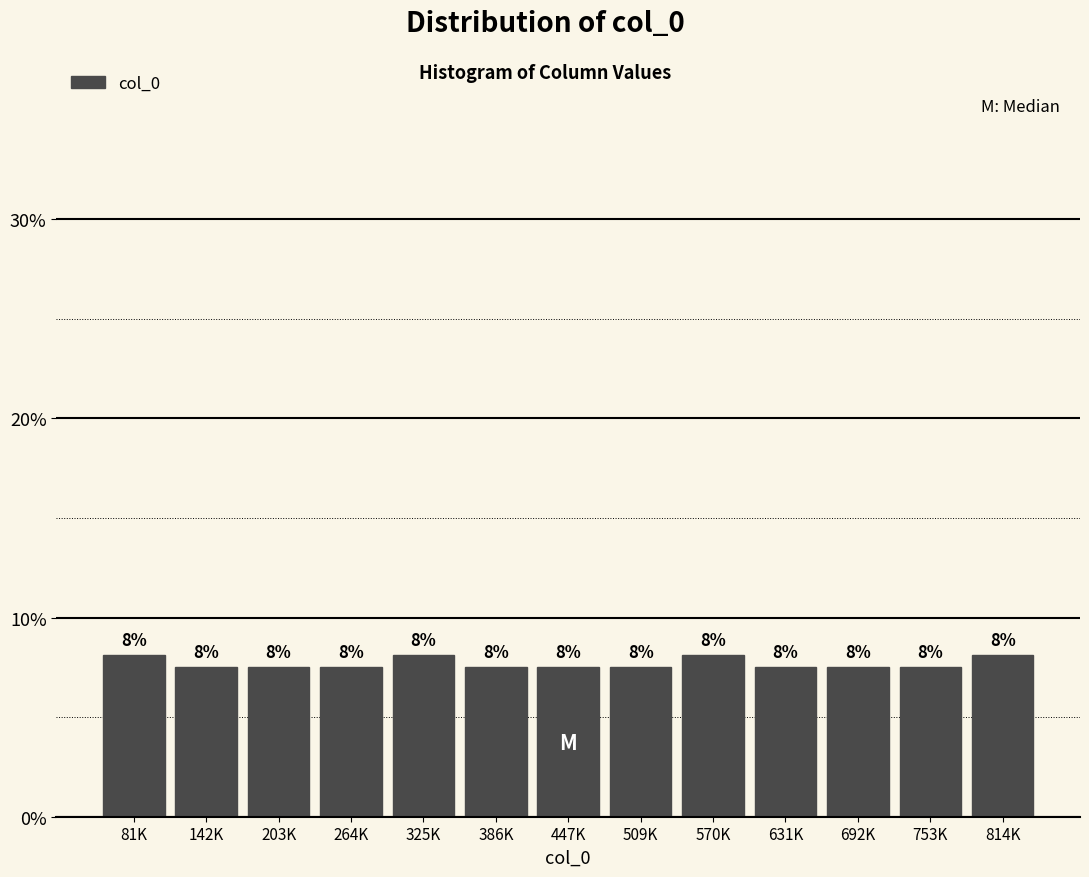

Does the chart contain any negative values?

No